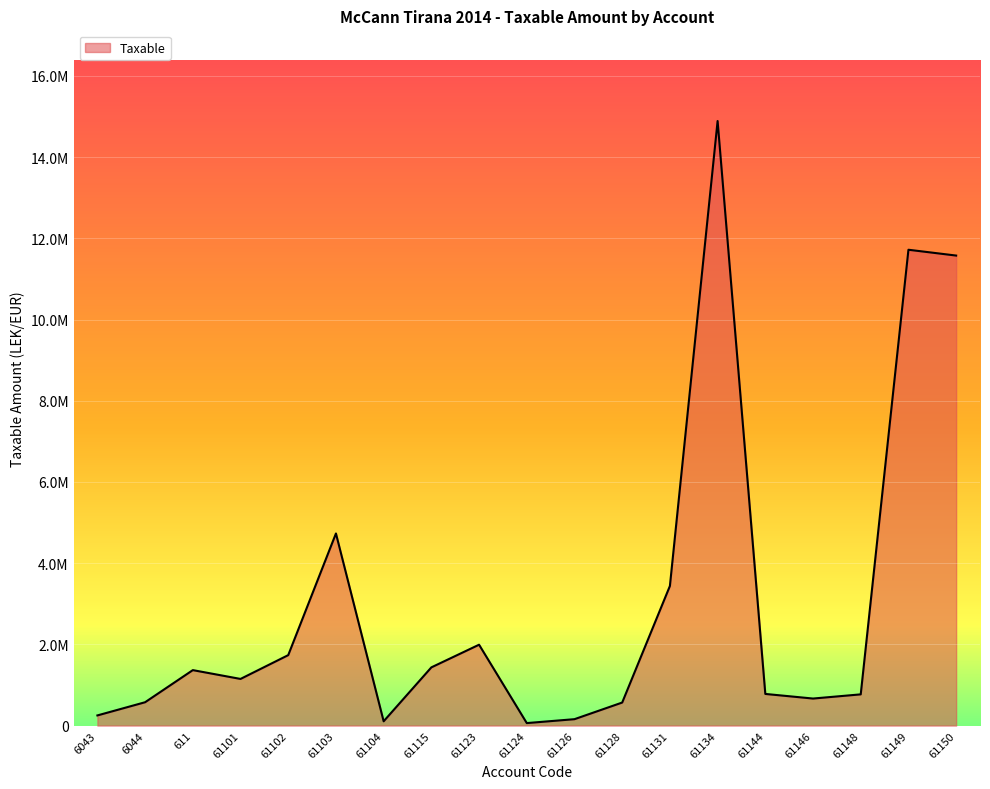

Is this an area chart (filled region under the line)?

Yes